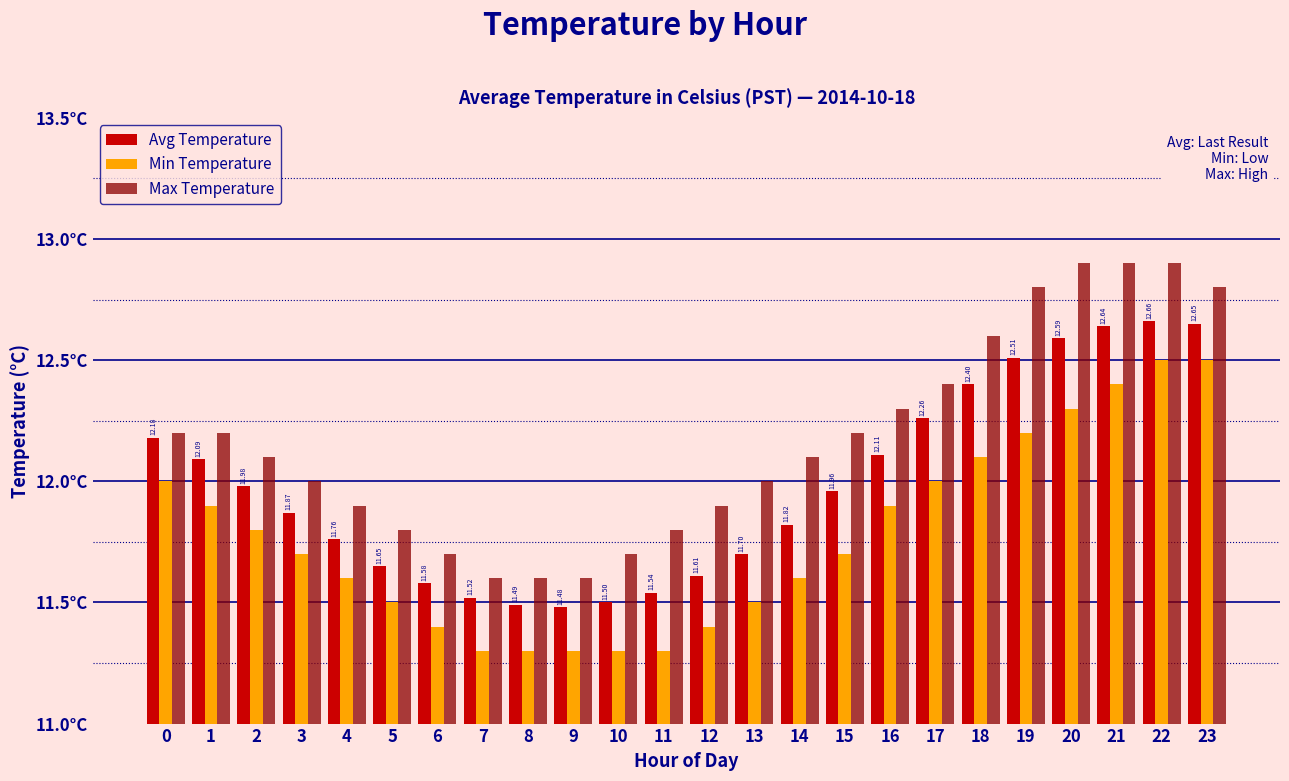

List the series in order of their overall mean, lowest first.

Min Temperature, Avg Temperature, Max Temperature